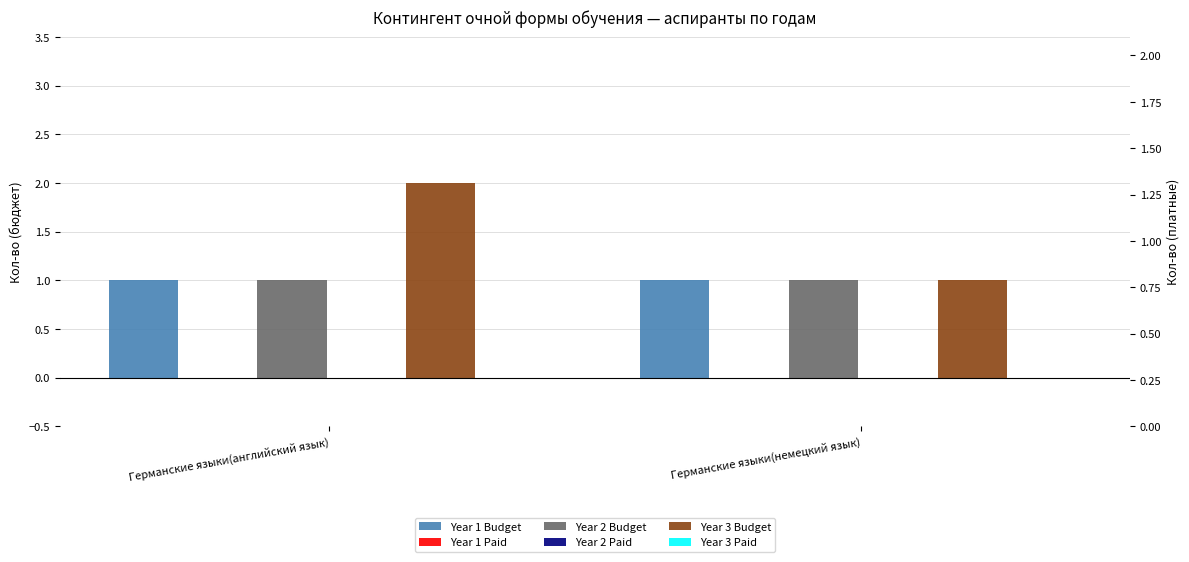

At Германские языки(немецкий язык), list the series in order from largest to smallest.

Year 1 Budget, Year 2 Budget, Year 3 Budget, Year 1 Paid, Year 2 Paid, Year 3 Paid